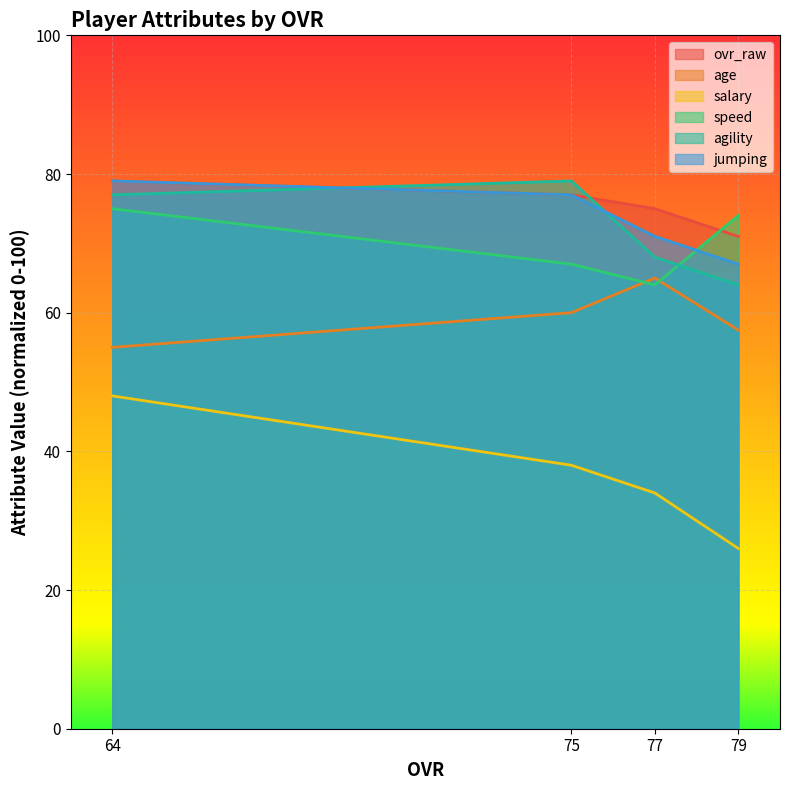

What are all the series names shown in the legend?

ovr_raw, age, salary, speed, agility, jumping